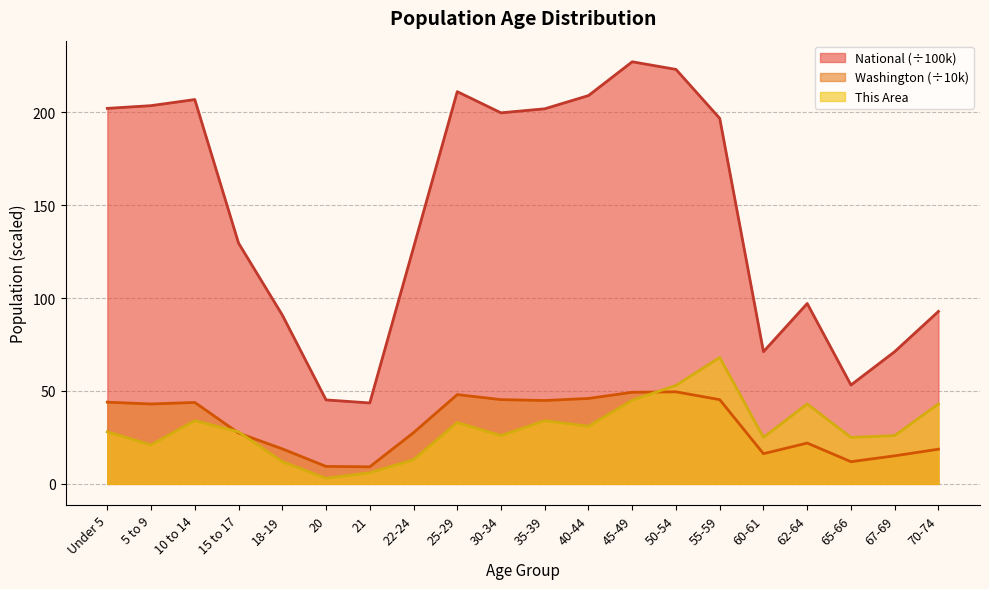

Which series ends up on top after the final intersection of Washington and This Area?

This Area